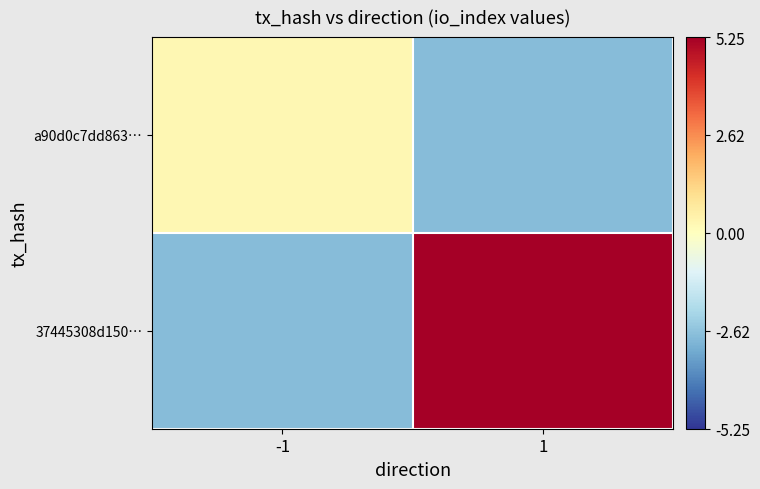

Which series changed the most between -1 and 1?

37445308d150…